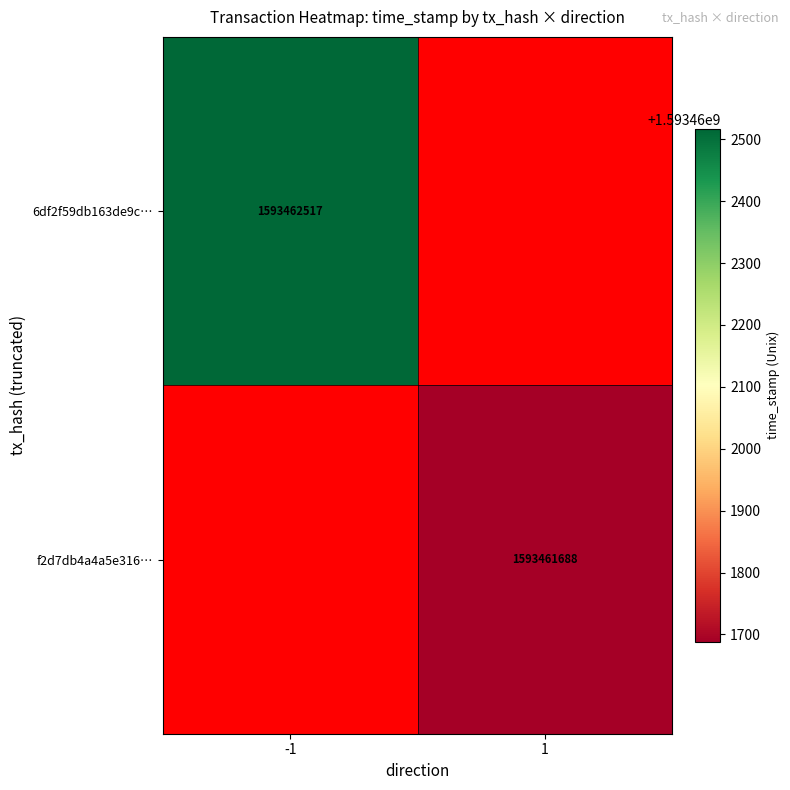

Which series has the largest range (max minus min)?

6df2f59db163de9c3d41ce58f3f8c4108556576